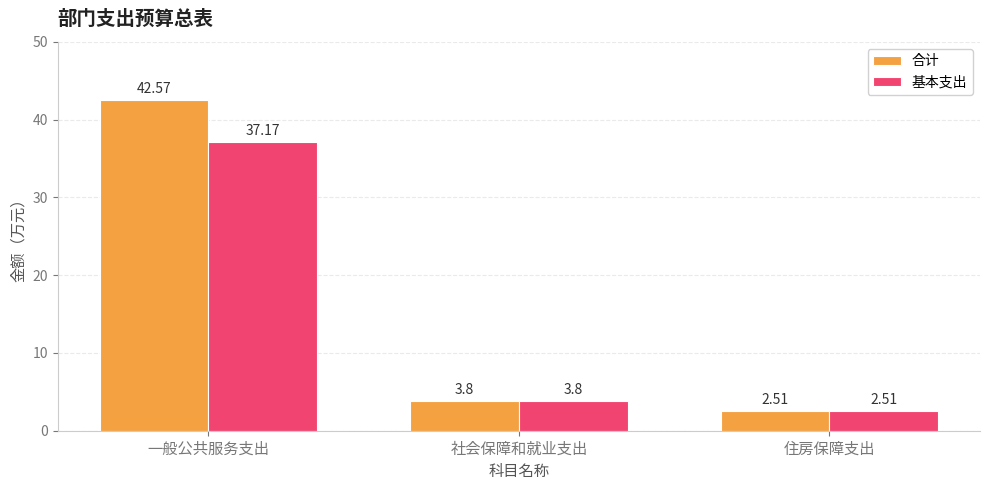

Rank the series by their average value, from highest to lowest.

合计, 基本支出